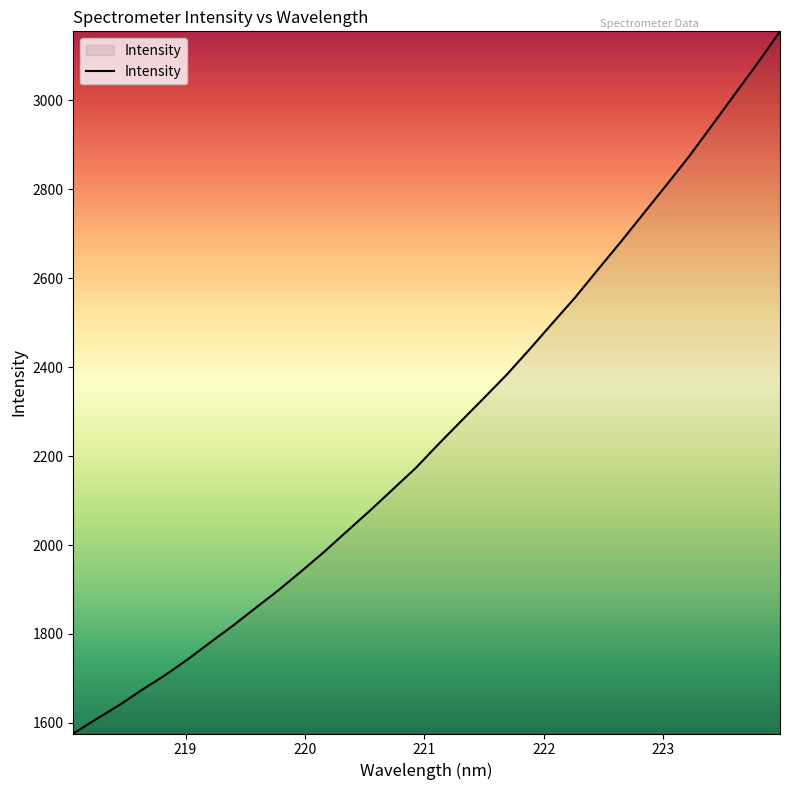

What is the maximum value shown in the chart?

3154.8